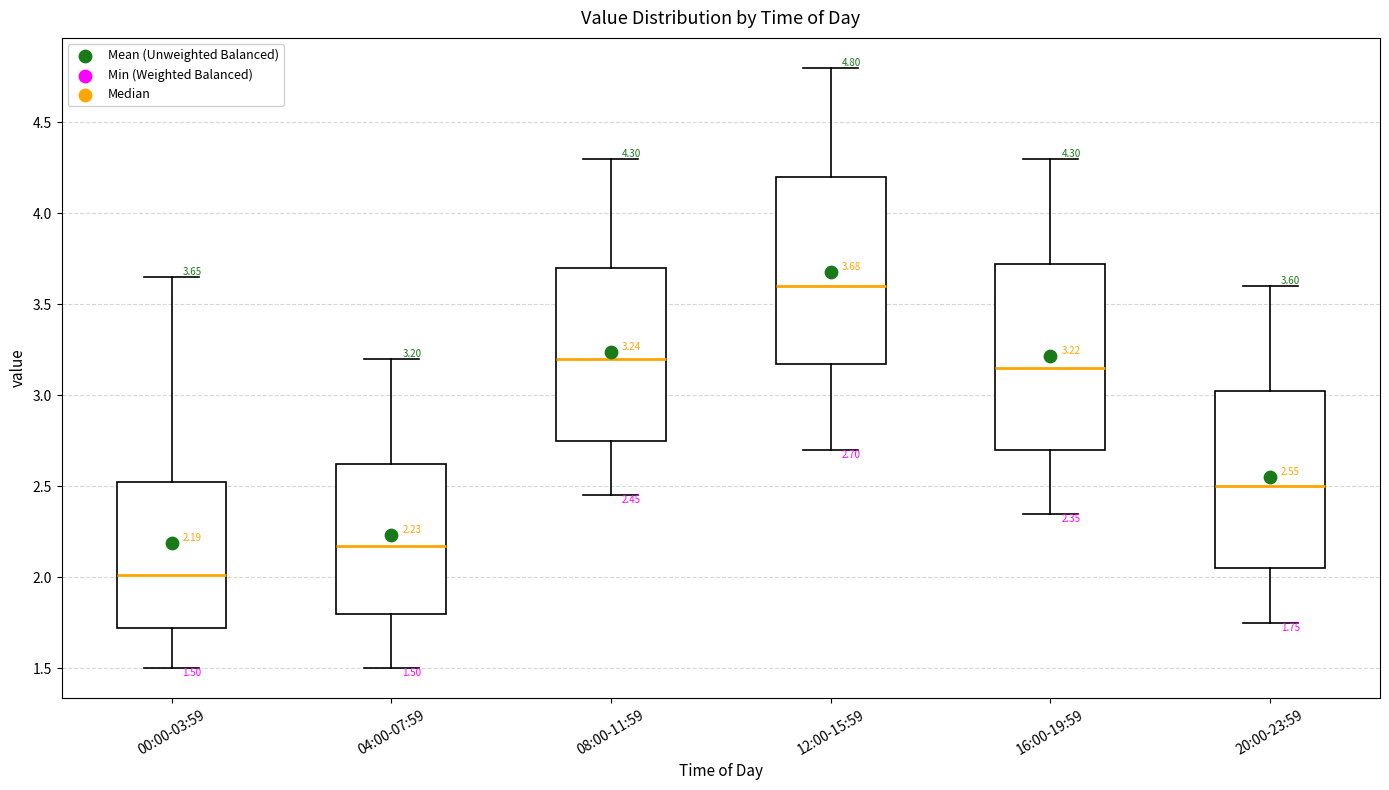

Which box has the lowest median line?

00:00-03:59